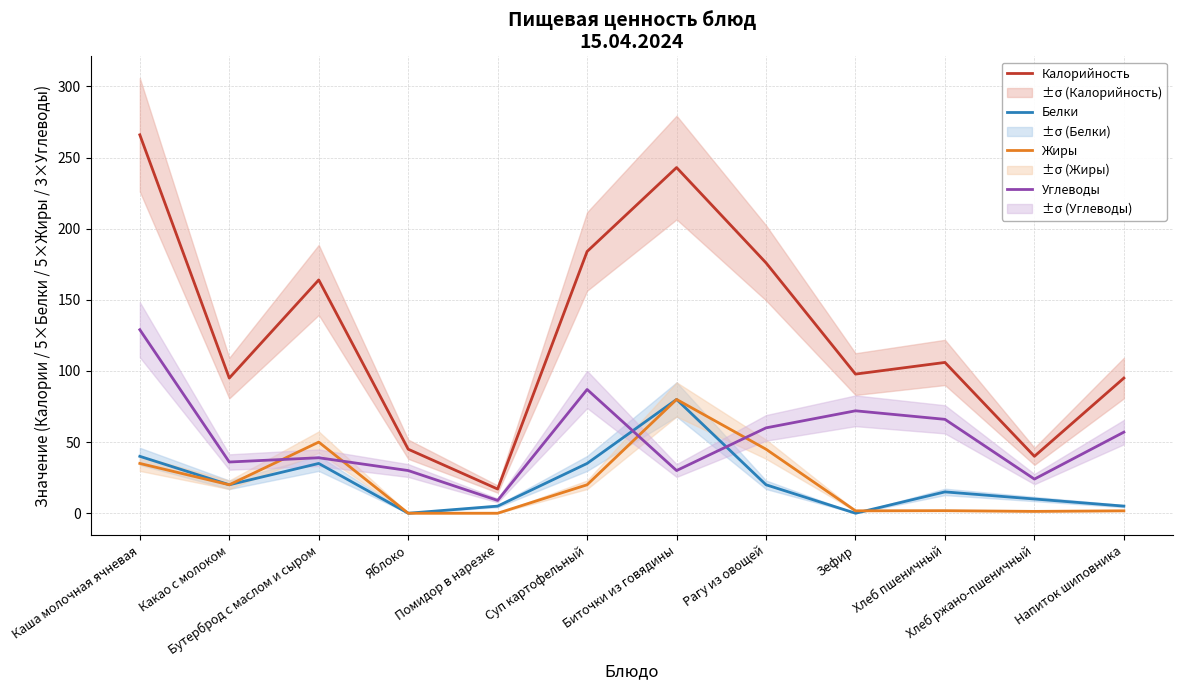

True or false: Жиры has more than 2 points higher than both neighbors.

True